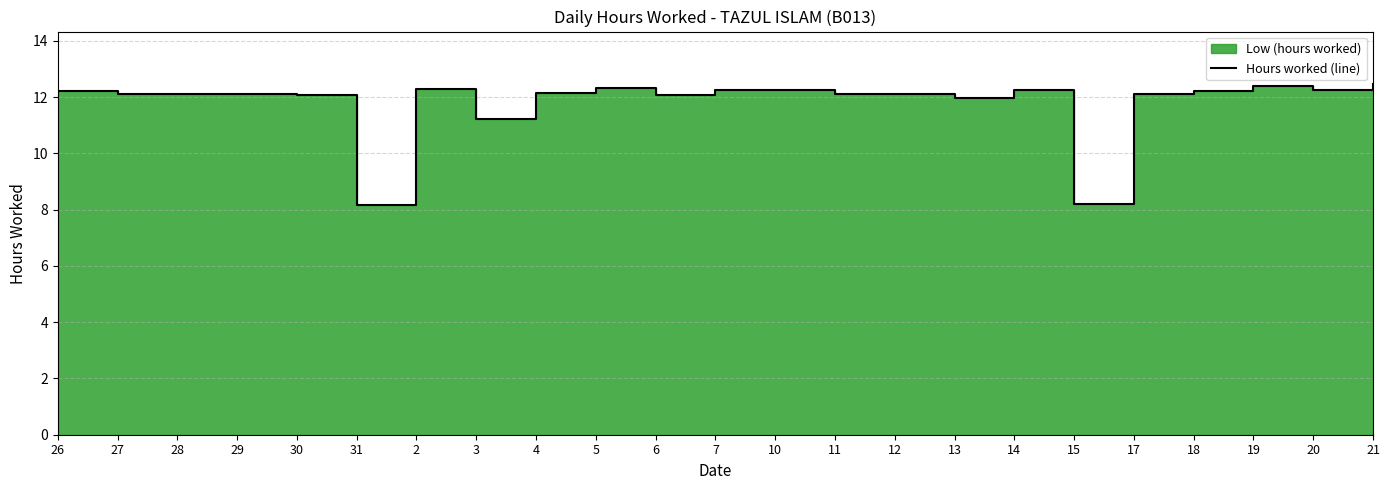

Reading left to right, extract all data points from this chart.

12.2	12.1	12.1	12.1	12.1	8.2	12.3	11.2	12.1	12.3	12.1	12.2	12.3	12.1	12.1	12.0	12.2	8.2	12.1	12.2	12.4	12.3	12.5